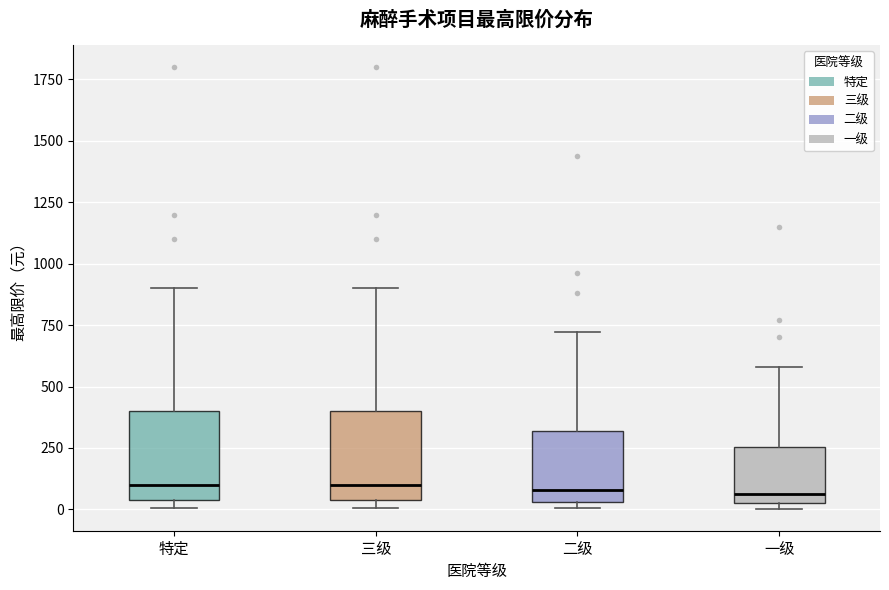

Where is the upper edge of the box for 一级 on the y-axis? The values are not printed on the chart, so give them approximately, as read against the axis.

250